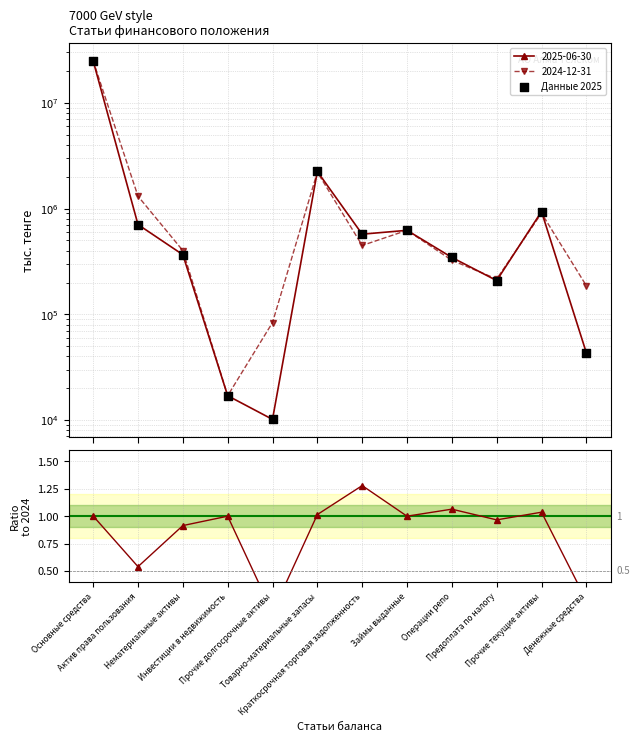

Which series has the largest total across all categories?

2024-12-31